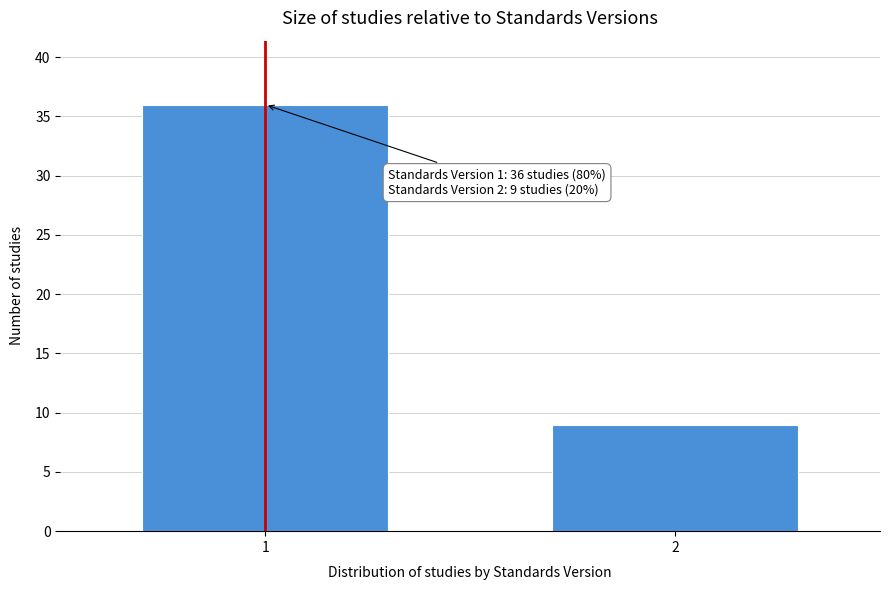

Reading left to right, extract all data points from this chart.

36	9